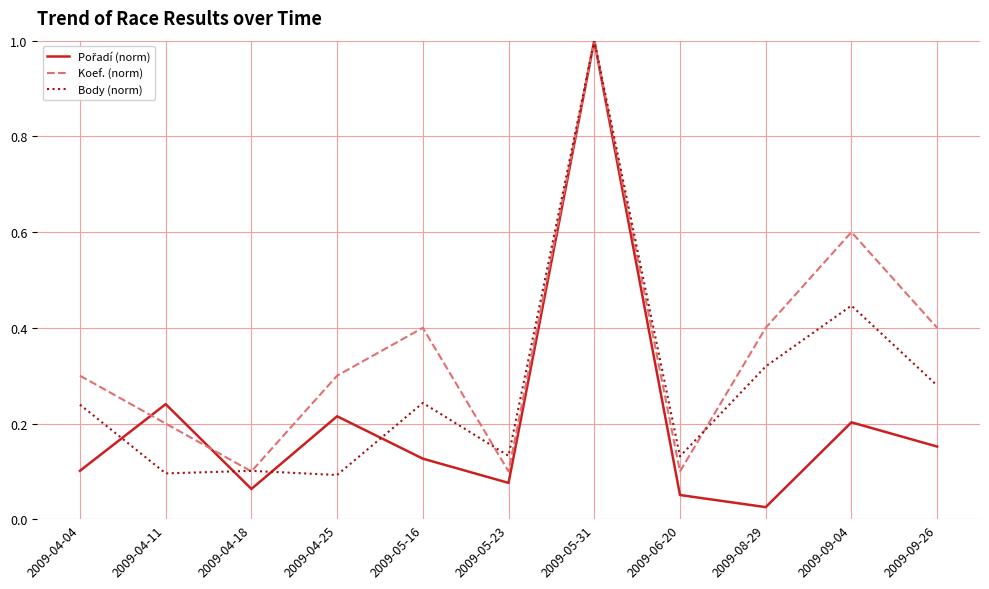

True or false: Body (norm) has a value of 0.2 at 2009-09-04.

False